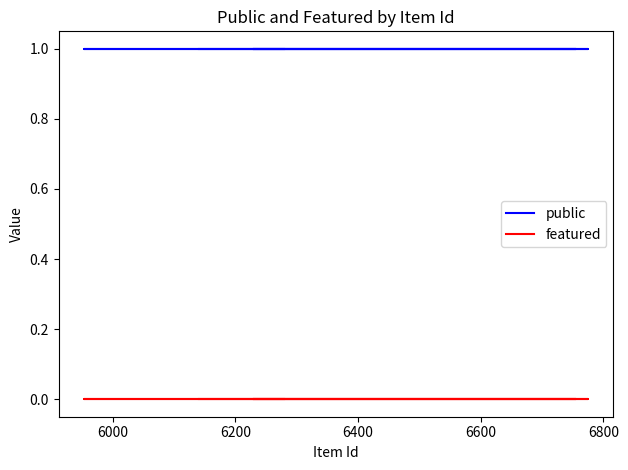

What is the value of the public point at the 1st from the left?

1